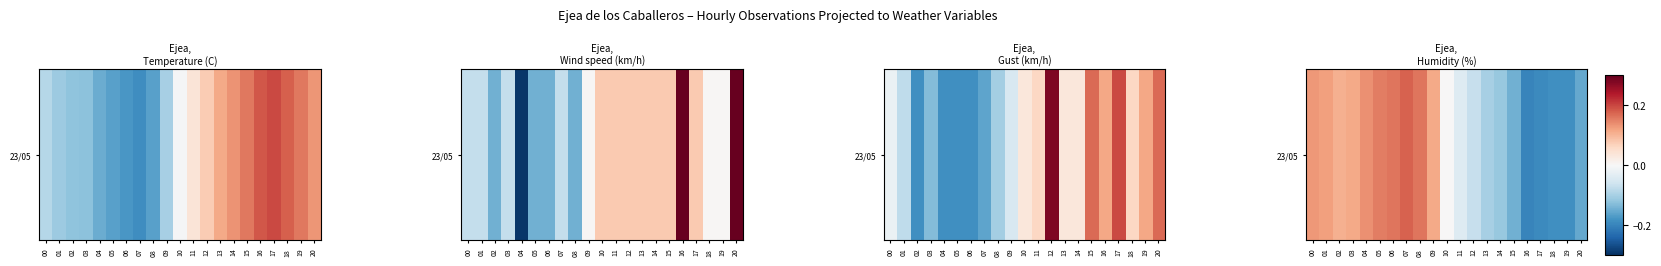

What is the change in value from 00 to 15?

-0.3